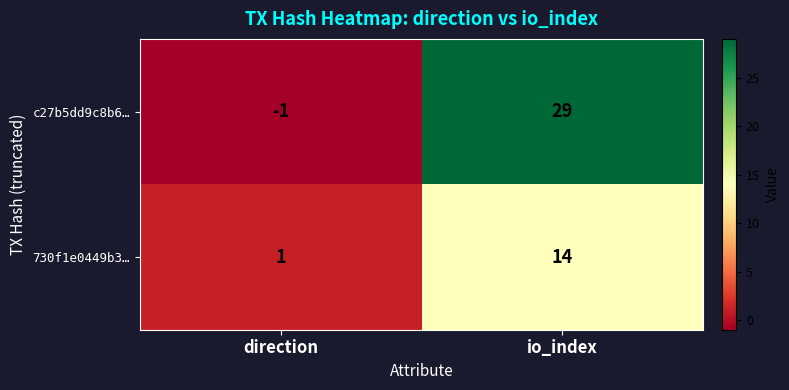

How many distinct data groups are displayed?

2